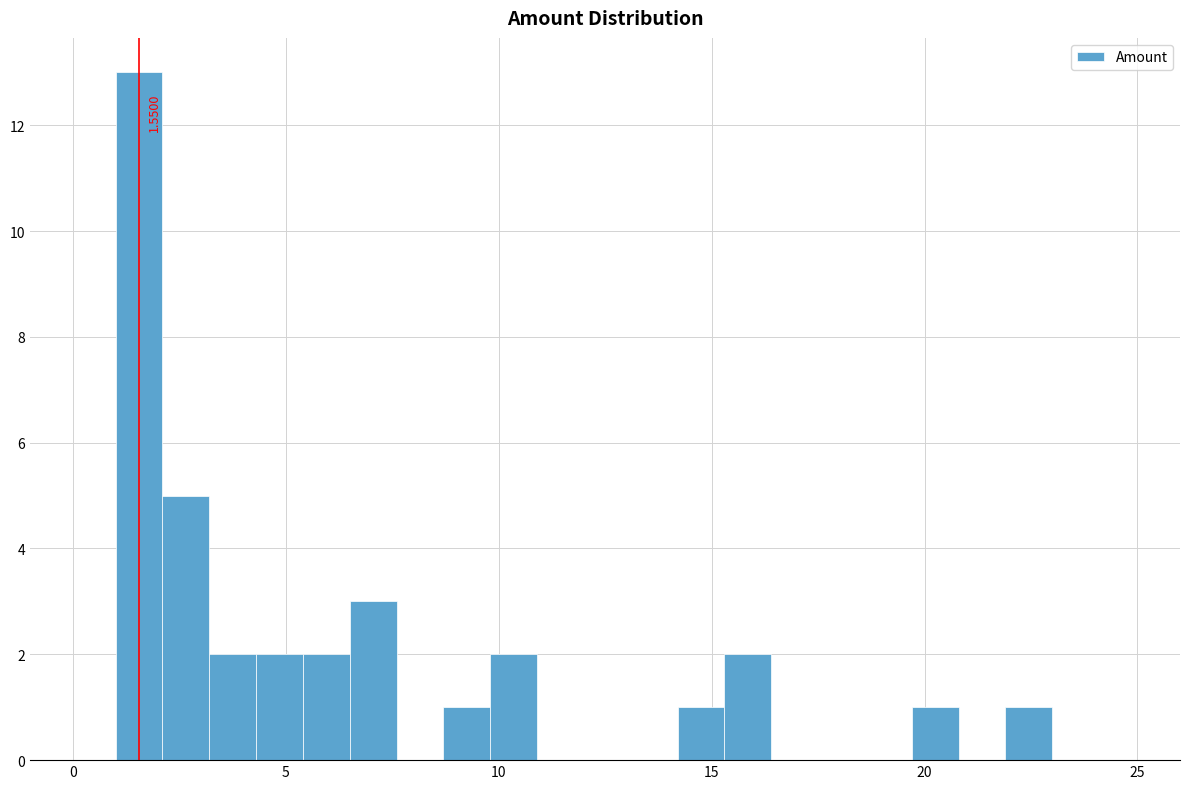

Read against the x-axis, roughly where is the centre of the tallest bar?

1.5